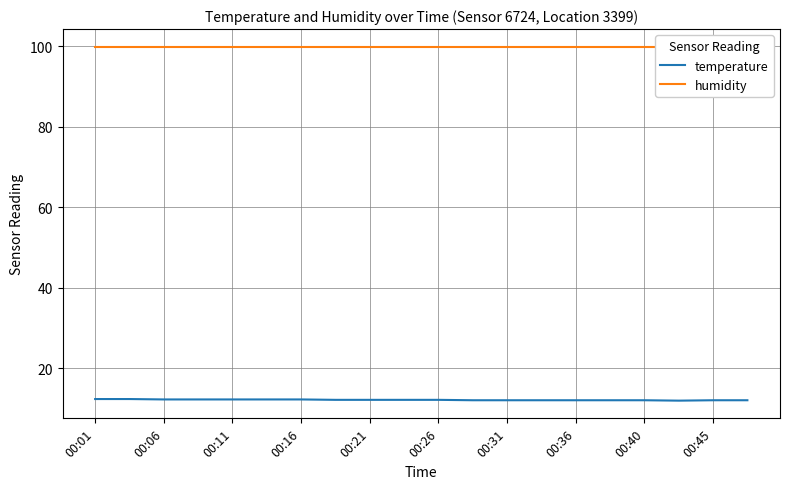

What are all the series names shown in the legend?

temperature, humidity